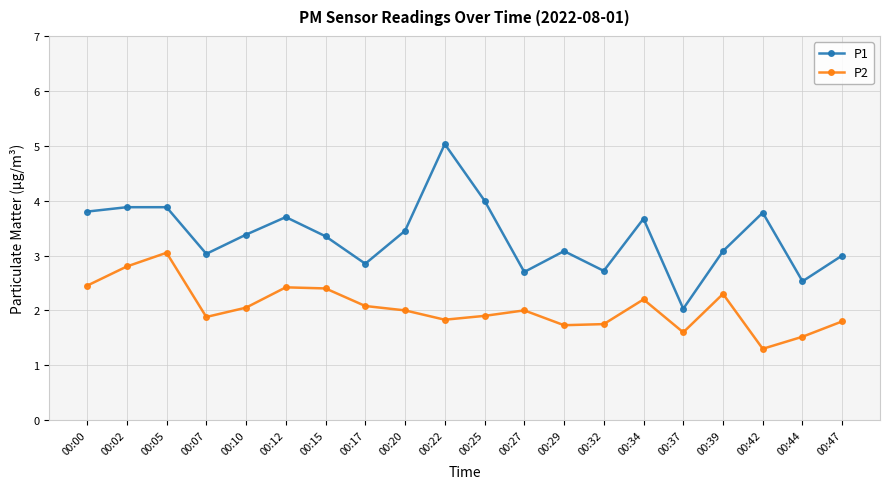

The P2 series shows 2.2 at 00:42. True or false?

False